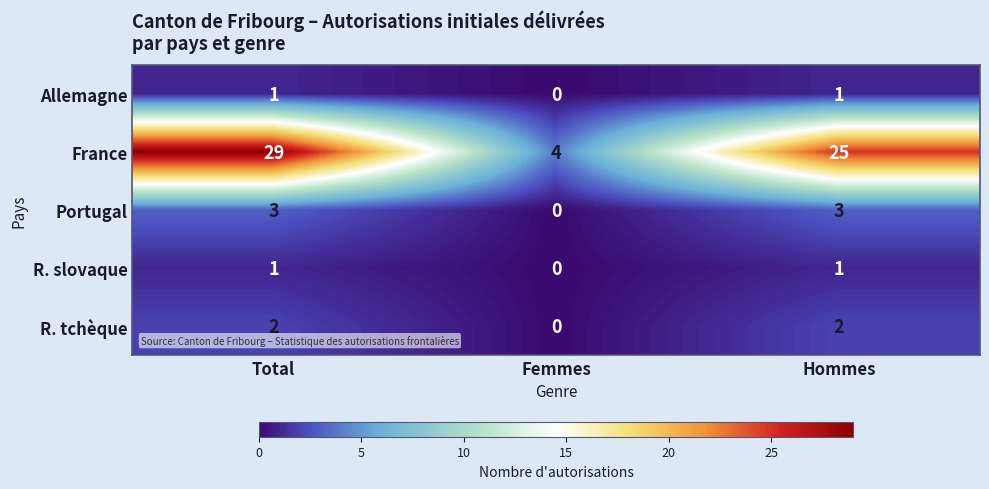

Reading left to right, what are all the values shown in this chart?

Allemagne: Total=1	Femmes=0	Hommes=1
France: Total=29	Femmes=4	Hommes=25
Portugal: Total=3	Femmes=0	Hommes=3
R. slovaque: Total=1	Femmes=0	Hommes=1
R. tchèque: Total=2	Femmes=0	Hommes=2